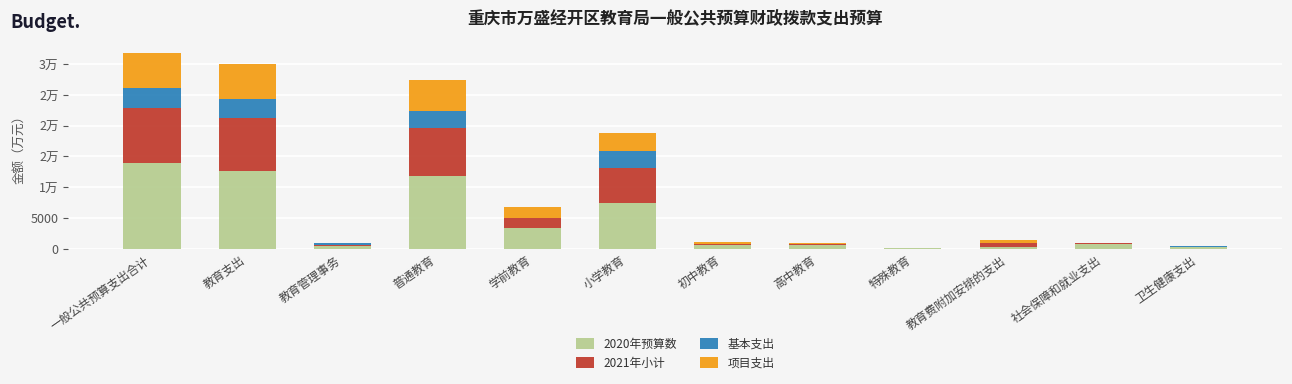

What is the label of the 4th bar from the right?

特殊教育